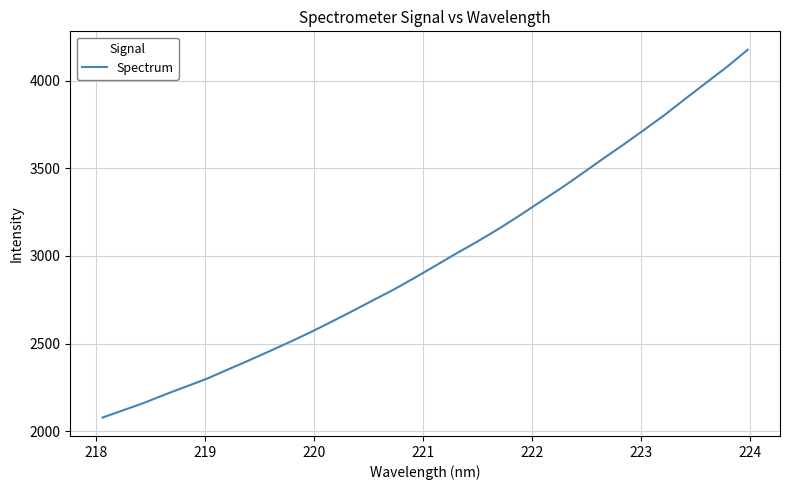

Does the chart display data point markers on the line(s)?

No